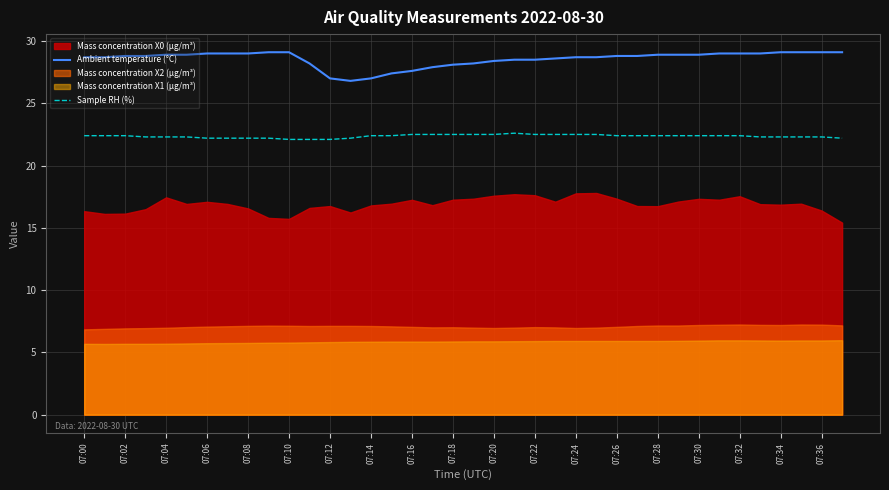

What is the highest value of the Ambient temperature (°C) series?

29.1